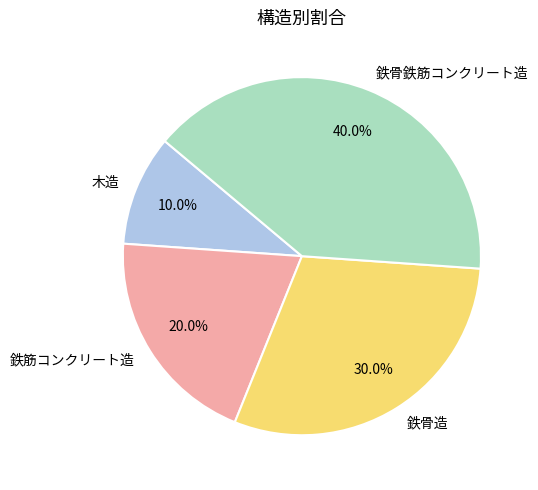

Which category has the smallest portion of the pie?

木造